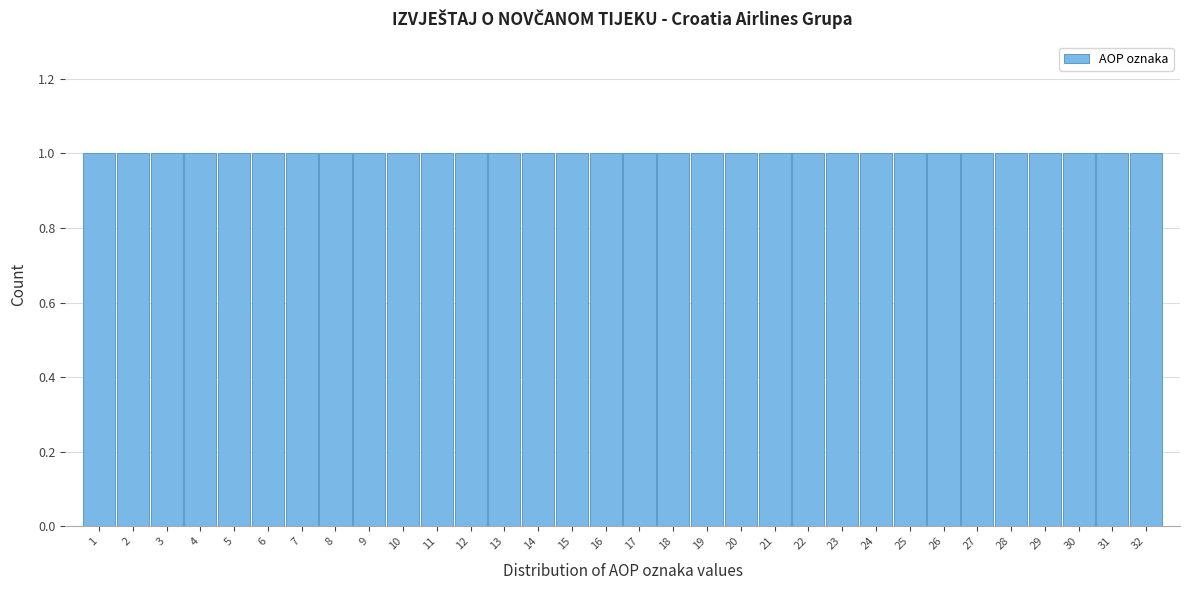

What is the height of the bar covering 11.5 to 12.5 on the x-axis? The values are not printed on the chart, so give them approximately, as read against the axis.

1